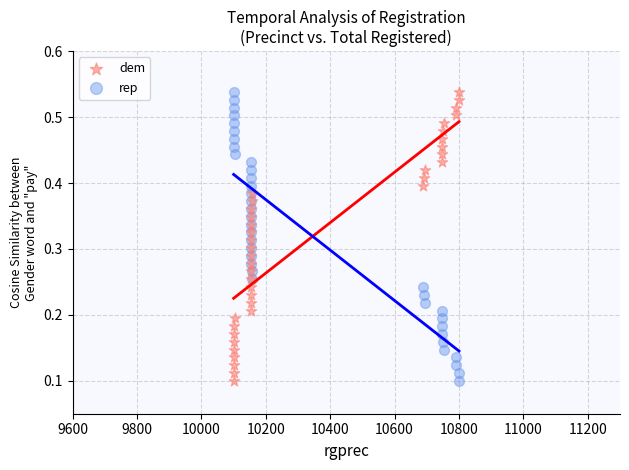

What is the X range (max minus min) for the scatter plot?

700.0